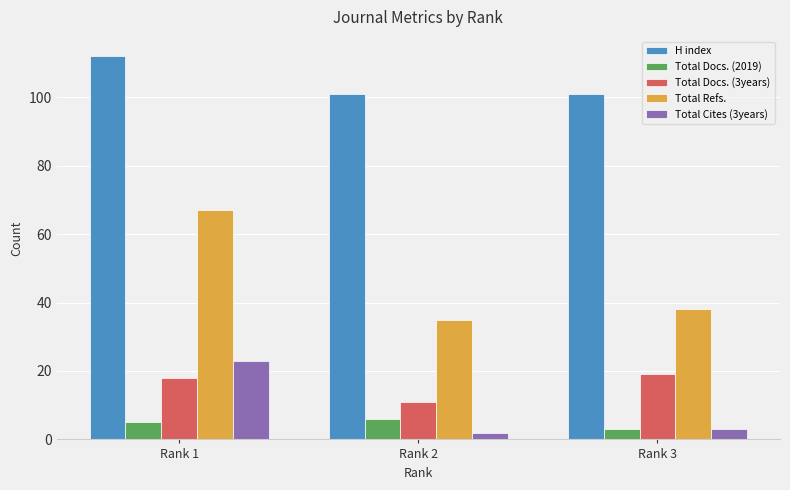

What is the difference between the maximum and minimum values in the Total Cites (3years) series?

21